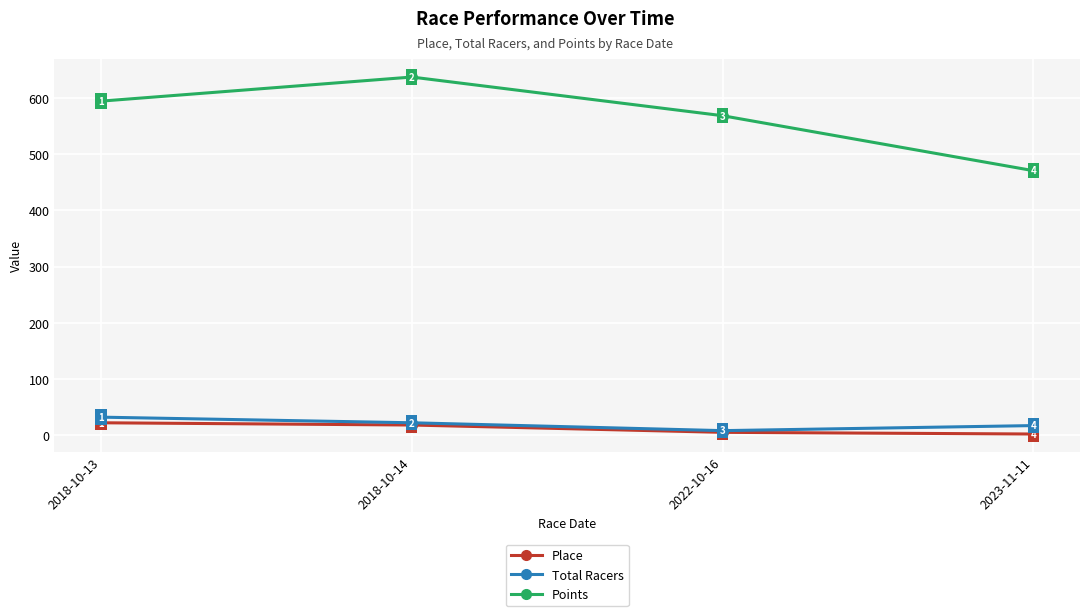

True or false: Points and Total Racers intersect in this chart.

False